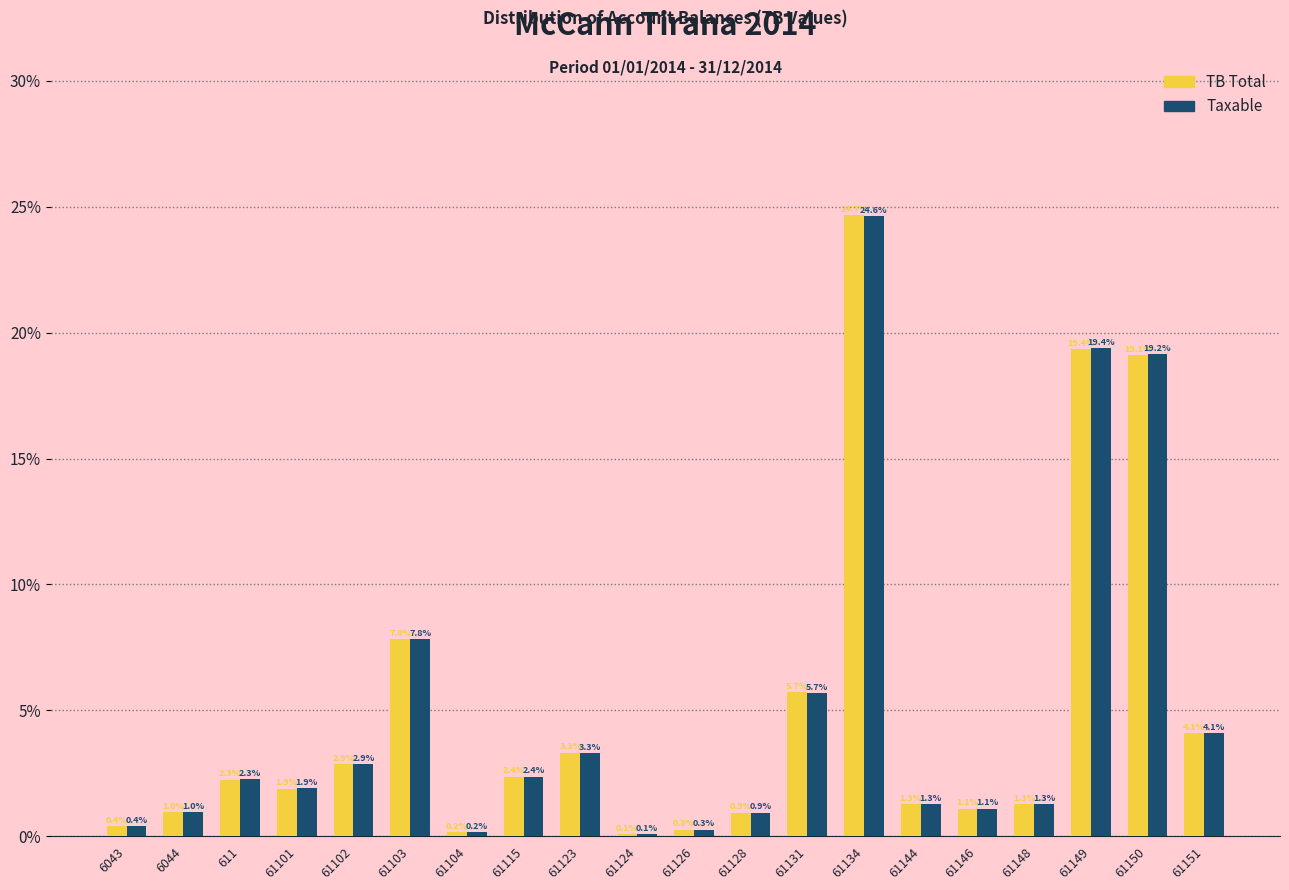

Reading right to left, what are all the values shown in this chart?

TB Total: 4.1	19.1	19.4	1.3	1.1	1.3	24.7	5.7	0.9	0.3	0.1	3.3	2.4	0.2	7.8	2.9	1.9	2.3	1.0	0.4
Taxable: 4.1	19.2	19.4	1.3	1.1	1.3	24.6	5.7	0.9	0.3	0.1	3.3	2.4	0.2	7.8	2.9	1.9	2.3	1.0	0.4